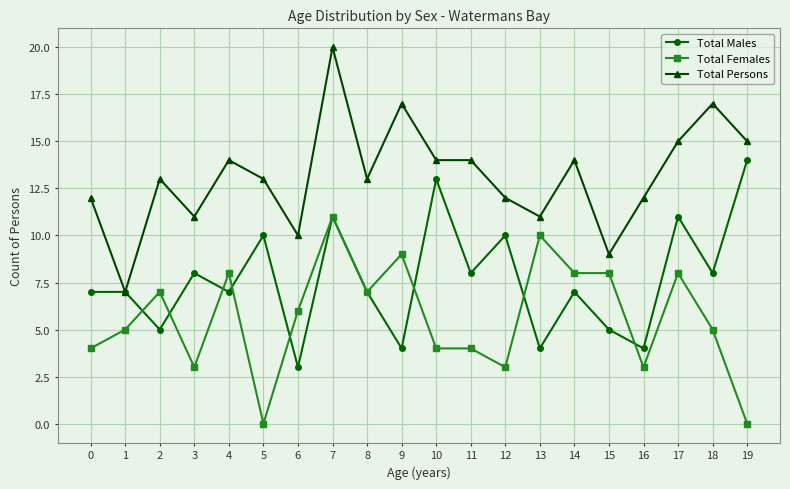

At which label does Total Females first exceed 6?

2